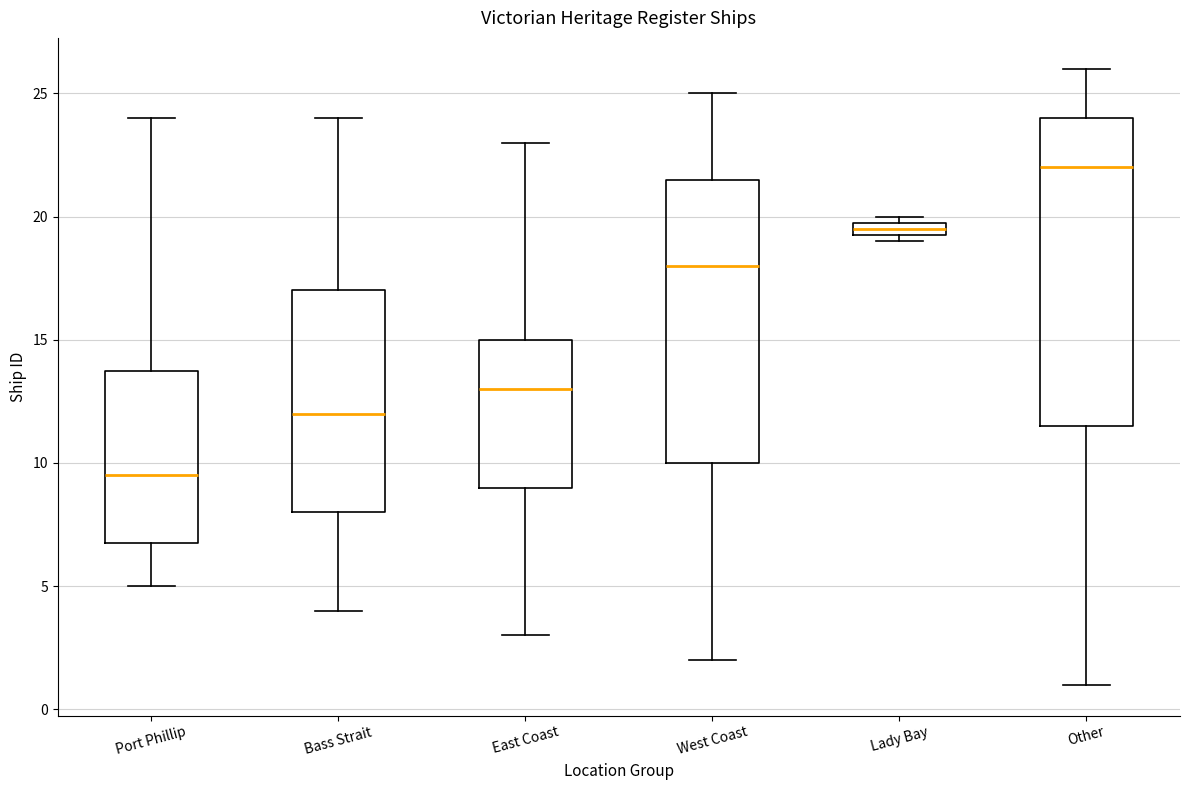

Which box's median line is the lowest?

Port Phillip